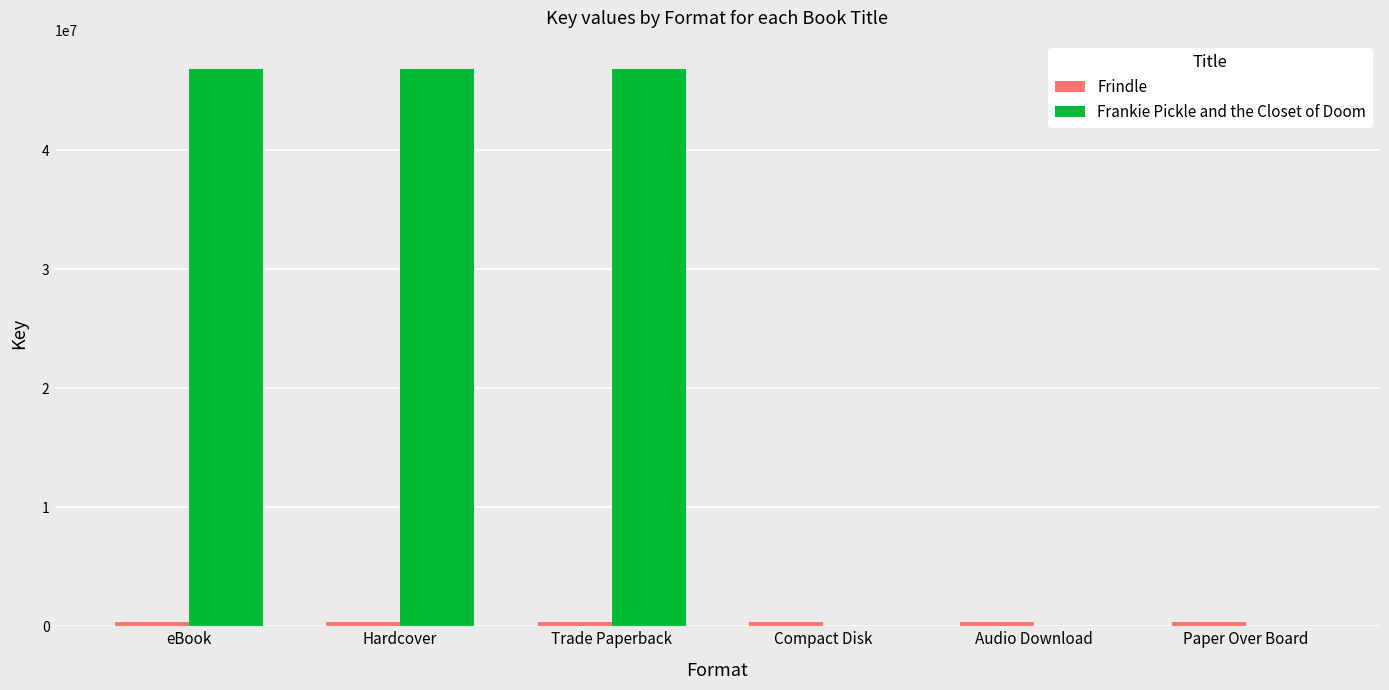

What is the sum of all Frankie Pickle and the Closet of Doom values?

140556303